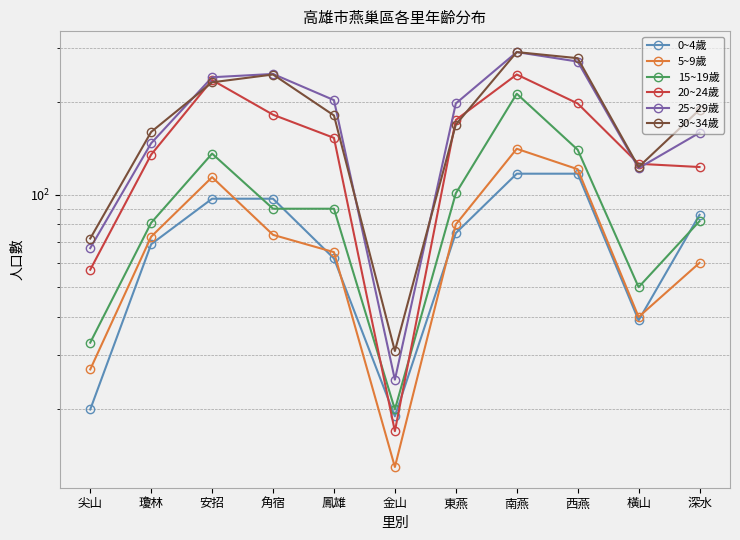

Is the value of 0~4歲 at 深水 greater than the value of 15~19歲 at 西燕?

No